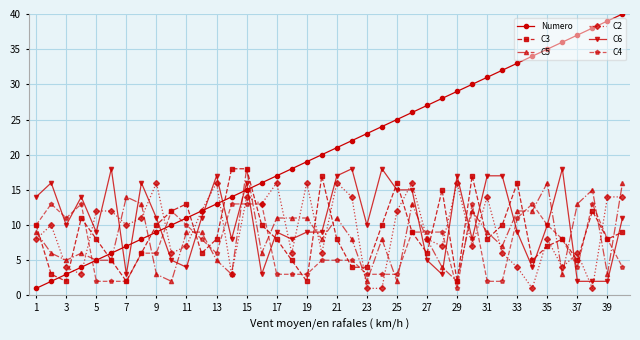

What is the maximum value shown in the chart?

40